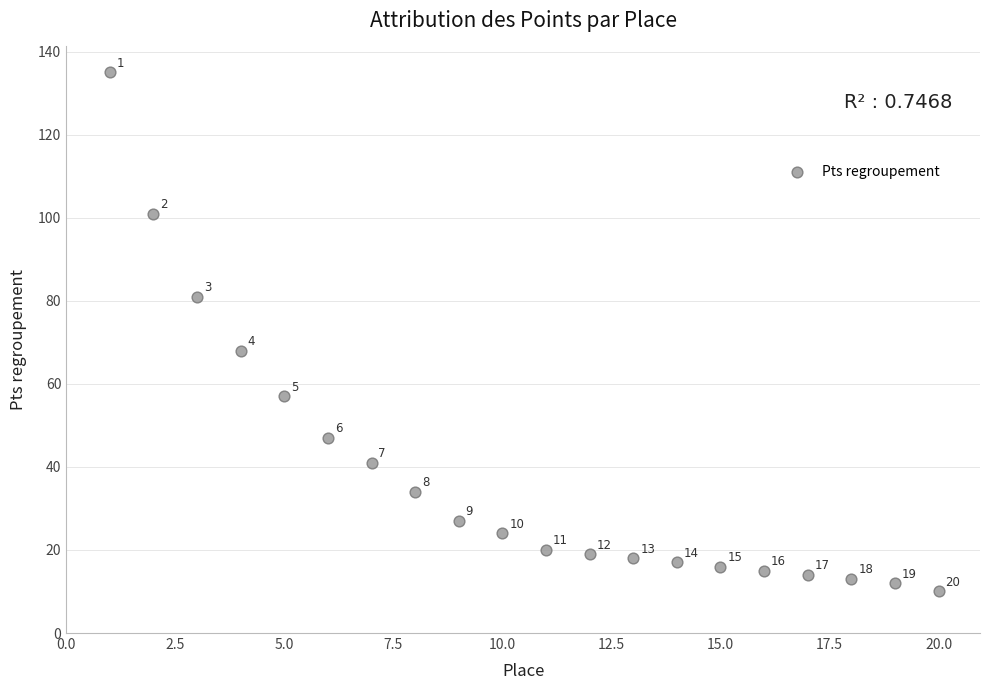

What Y value in the scatter plot is closest to 72?

68